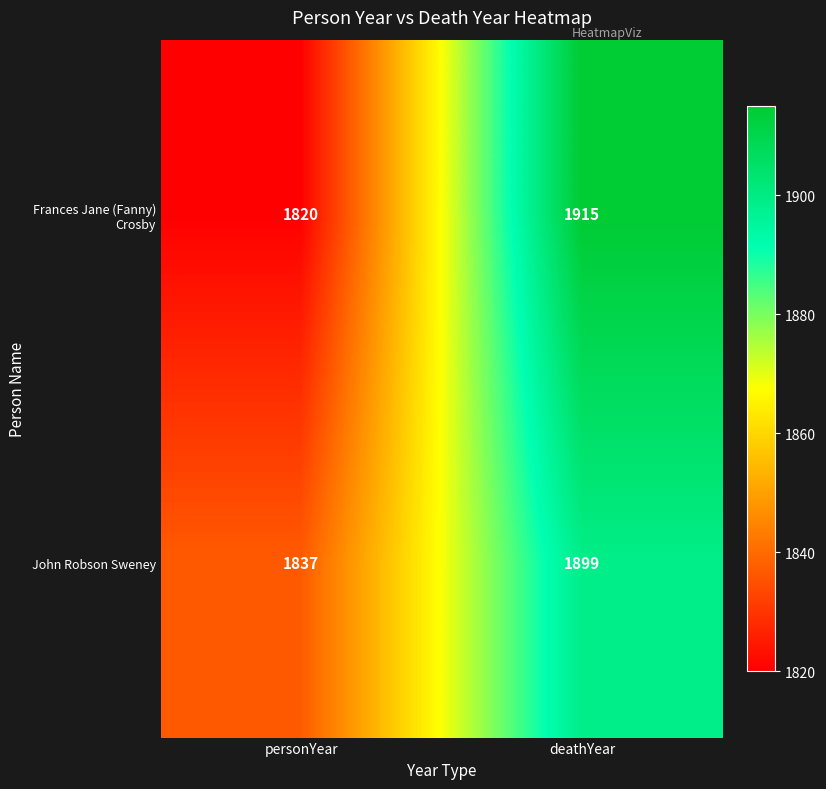

The John Robson Sweney series shows 2852 at deathYear. True or false?

False